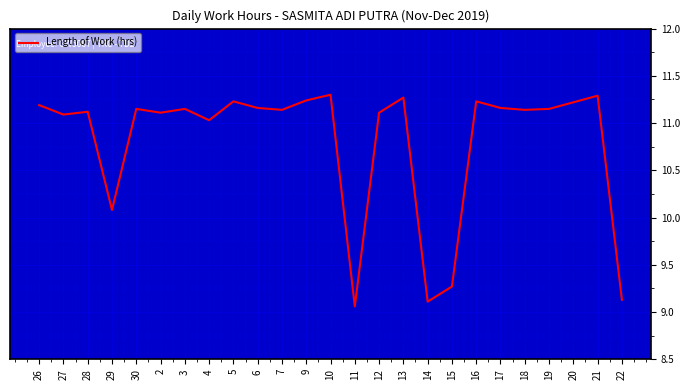

What value does the data have at 15?

9.3